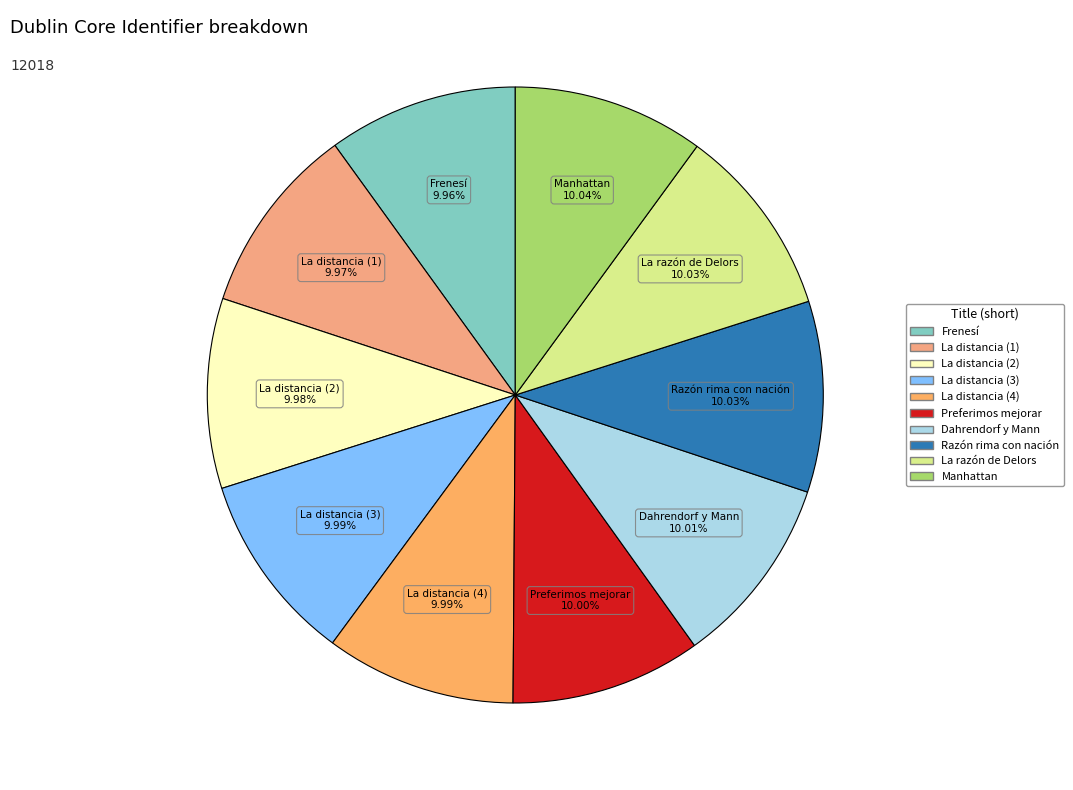

How many slices are in this pie chart?

10